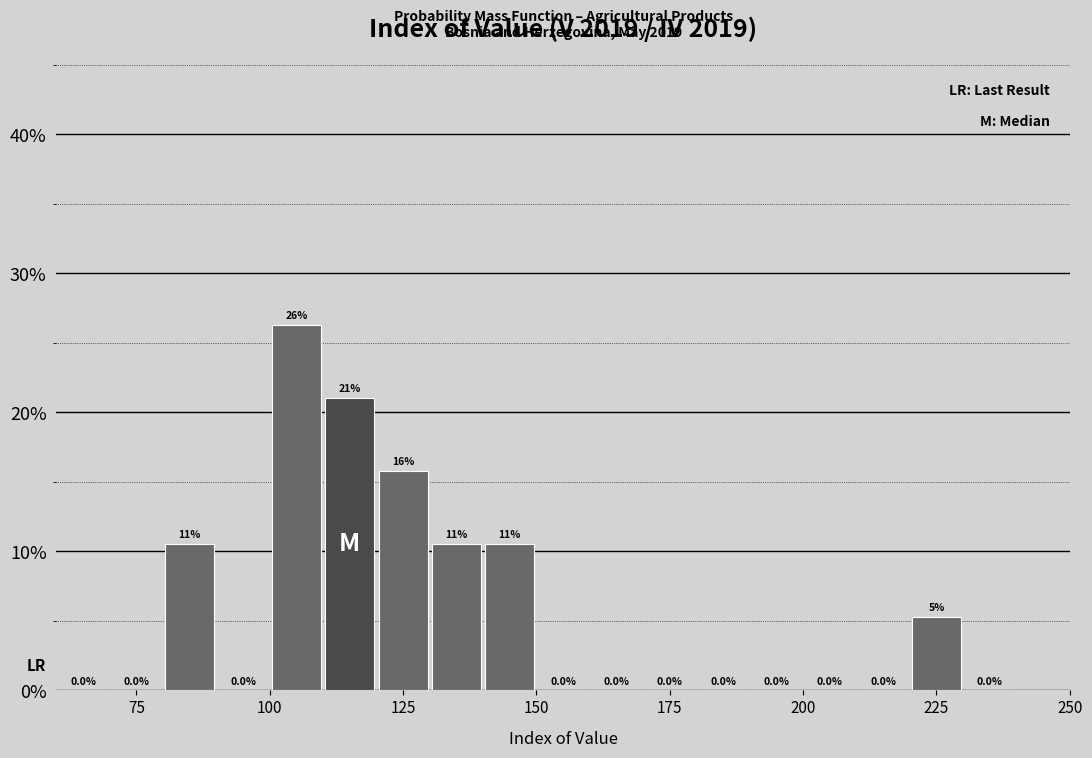

Read against the x-axis, roughly where is the centre of the tallest bar?

105